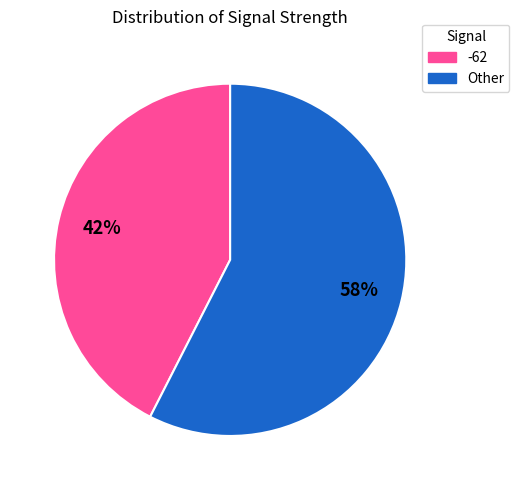

To the nearest percent, what is the average slice percentage?

50%